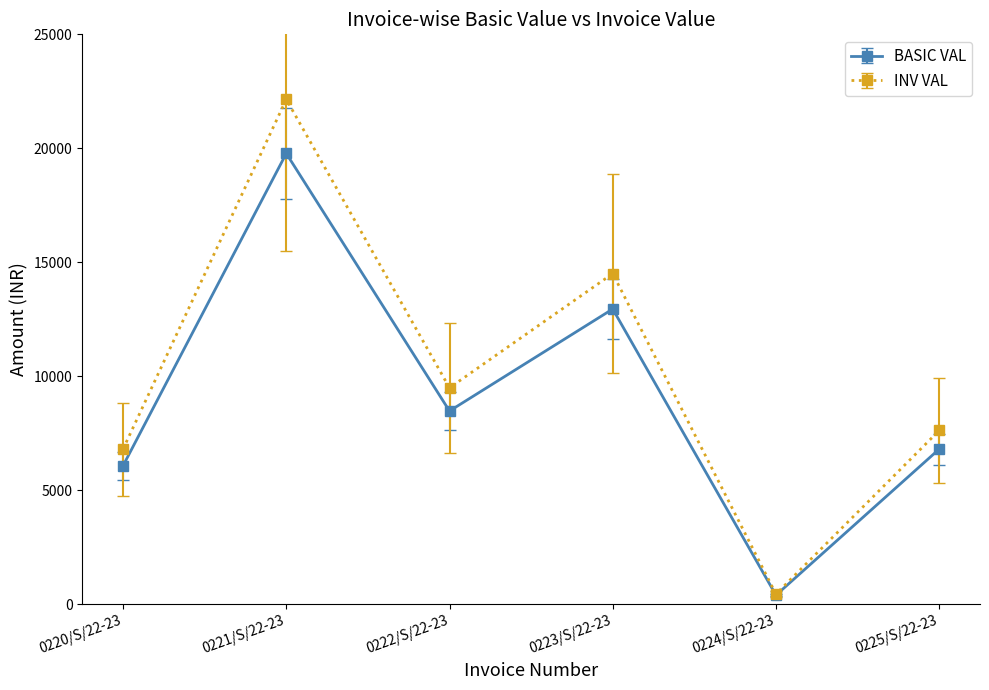

What is the highest value of the INV VAL series?

22148.0